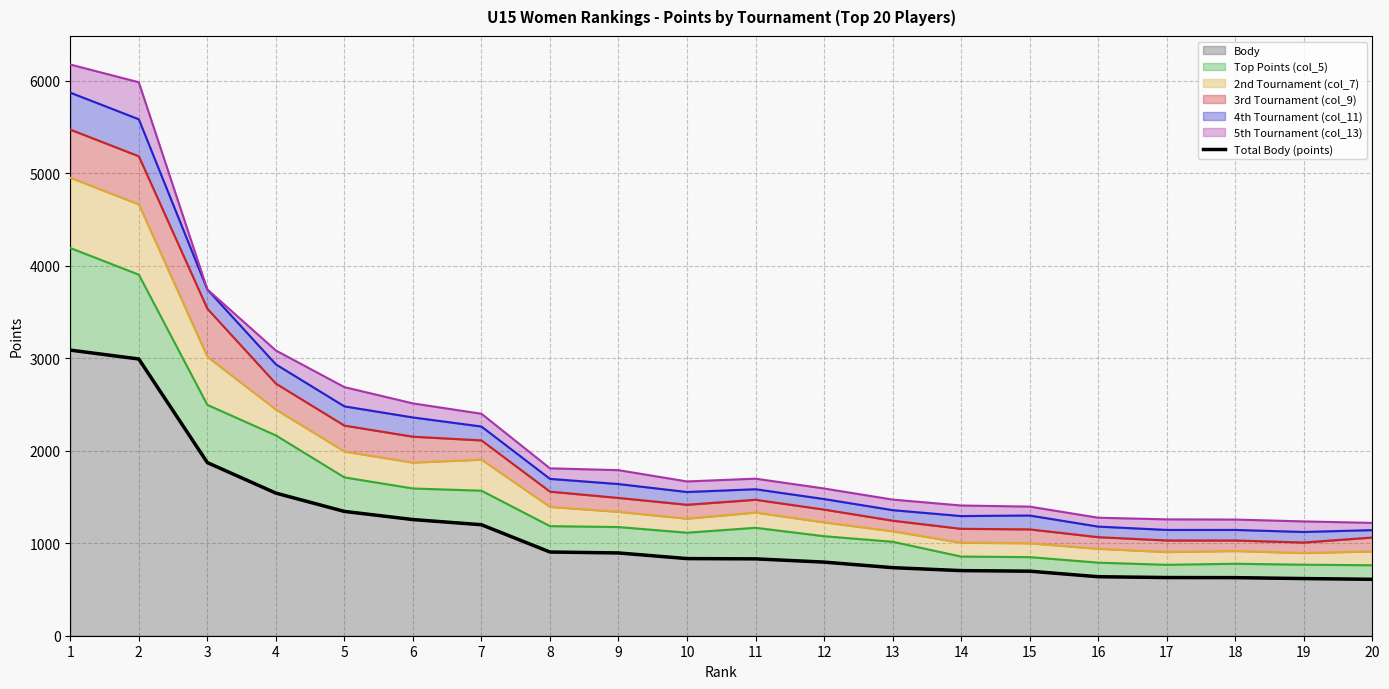

Is it true that the value at 13 is 306?

False